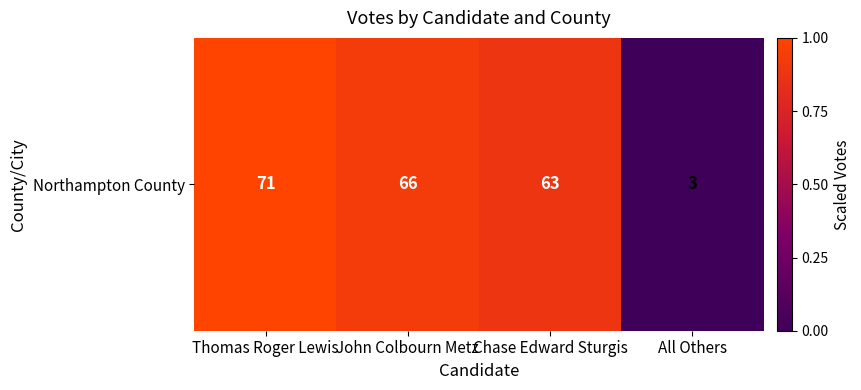

Reading left to right, what are all the values shown in this chart?

1.0	0.9	0.9	0.0